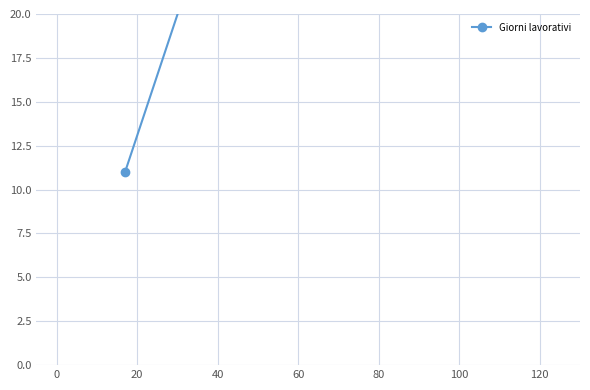

How many lines are shown in the chart?

1